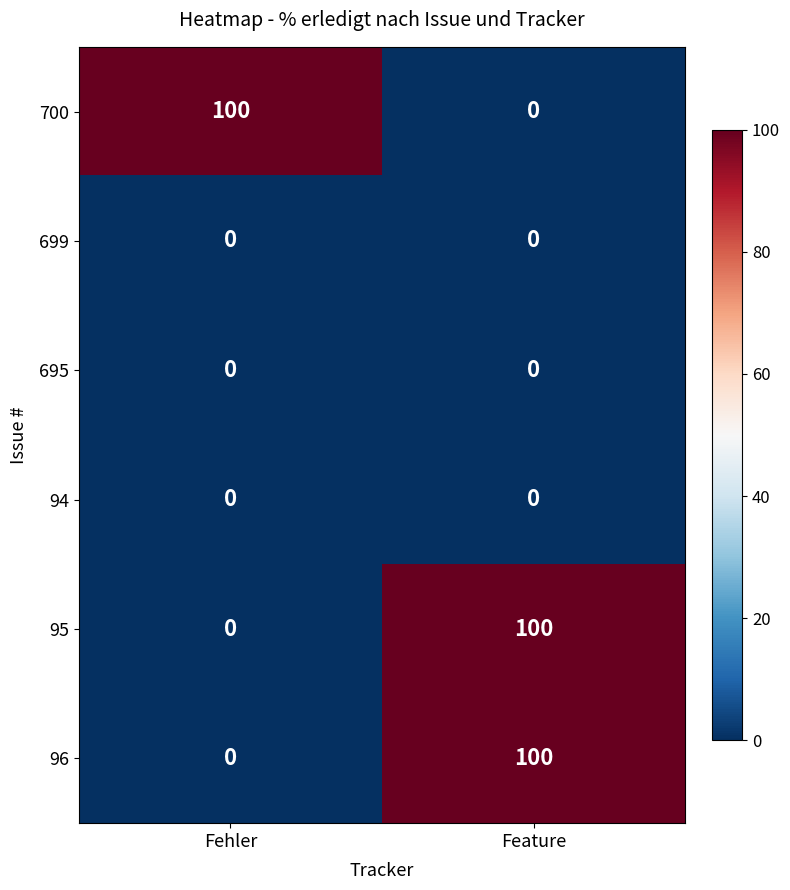

Where is 96 nearest to the value 50?

Fehler